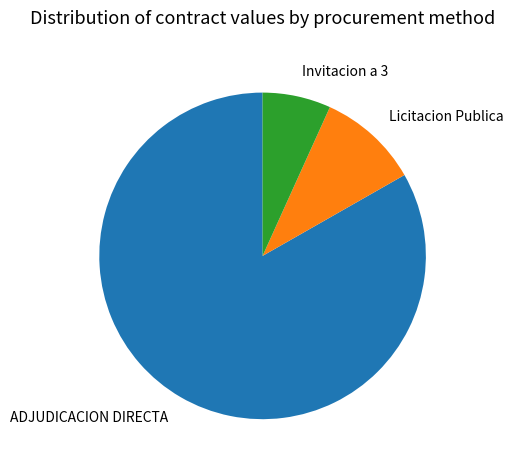

Which slice is the smallest?

Invitacion a 3